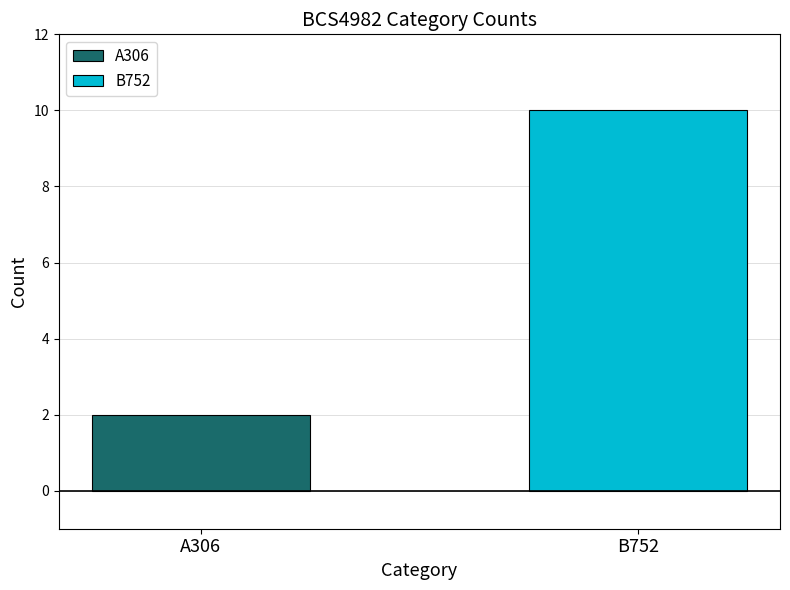

List the series in order of their overall mean, lowest first.

A306, B752